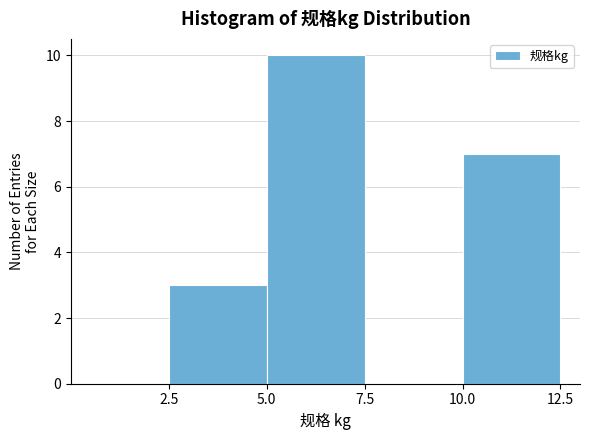

Reading left to right, list every bar in this chart as the range it spans on the x-axis followed by its height. The values are not printed on the chart, so give them approximately, as read against the axis.

0.0 to 2.5: 0
2.5 to 5.0: 3
5.0 to 7.5: 10
7.5 to 10.0: 0
10.0 to 12.5: 7